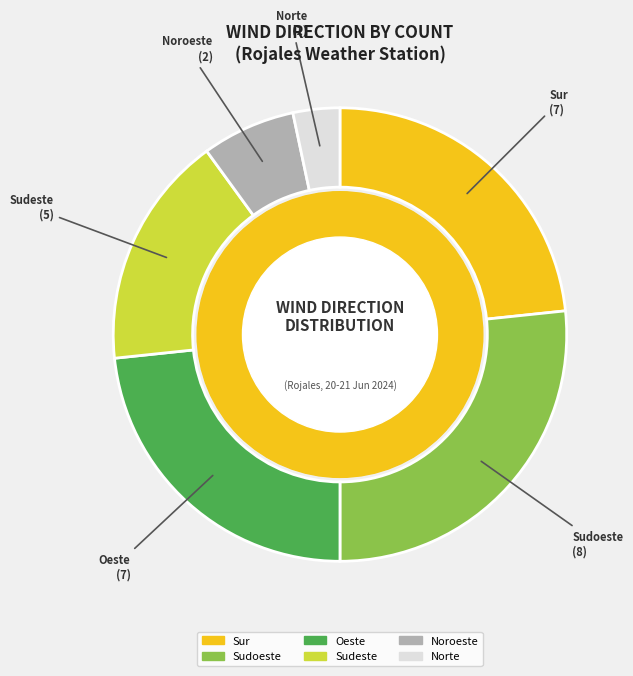

Is there a majority slice in this chart?

No